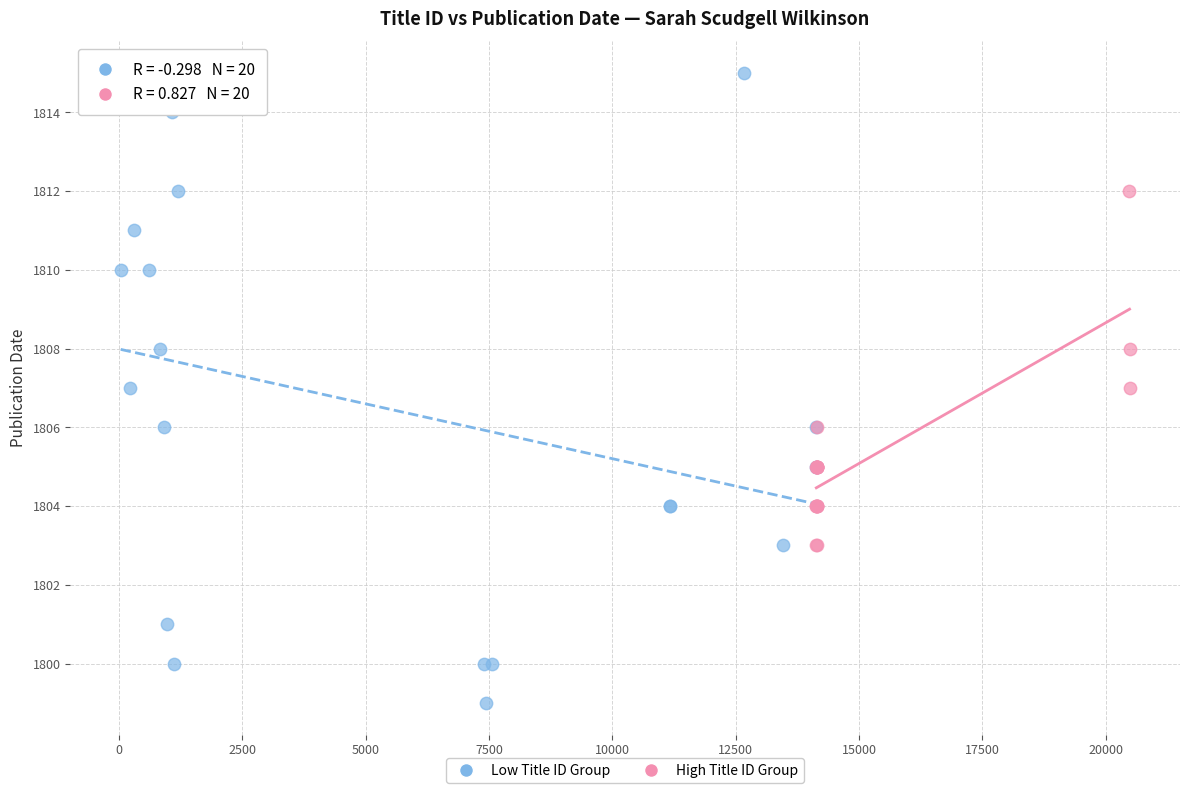

Which series has the widest spread of Y values?

Low Title ID Group